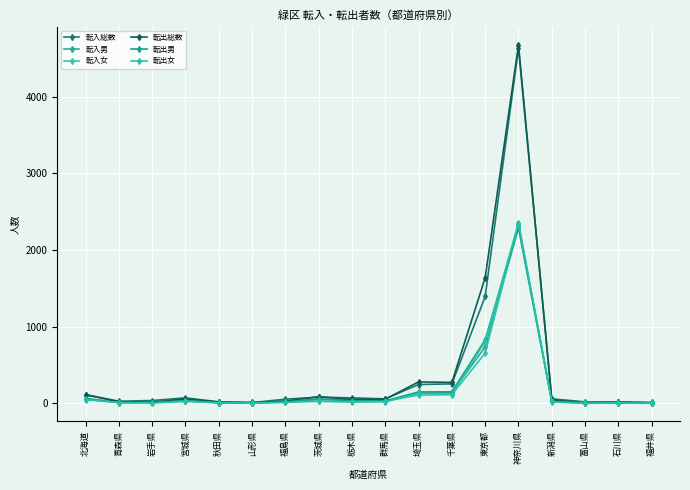

List the labels in order of 転出総数 value, smallest first.

富山県, 福井県, 山形県, 石川県, 岩手県, 秋田県, 青森県, 福島県, 新潟県, 栃木県, 群馬県, 宮城県, 茨城県, 北海道, 千葉県, 埼玉県, 東京都, 神奈川県